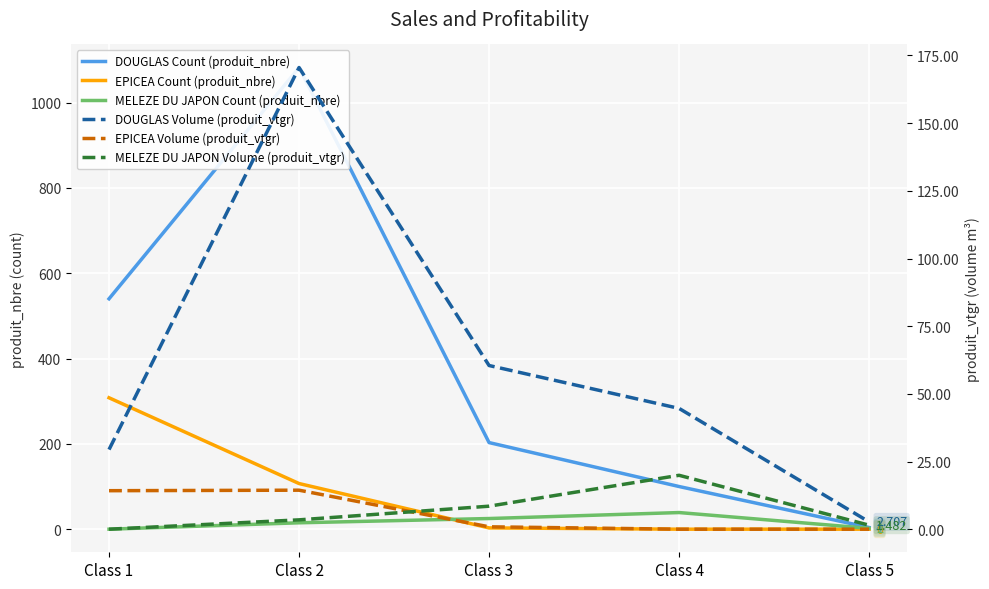

Where does the DOUGLAS Volume (produit_vtgr) series first go above 44?

Class 2